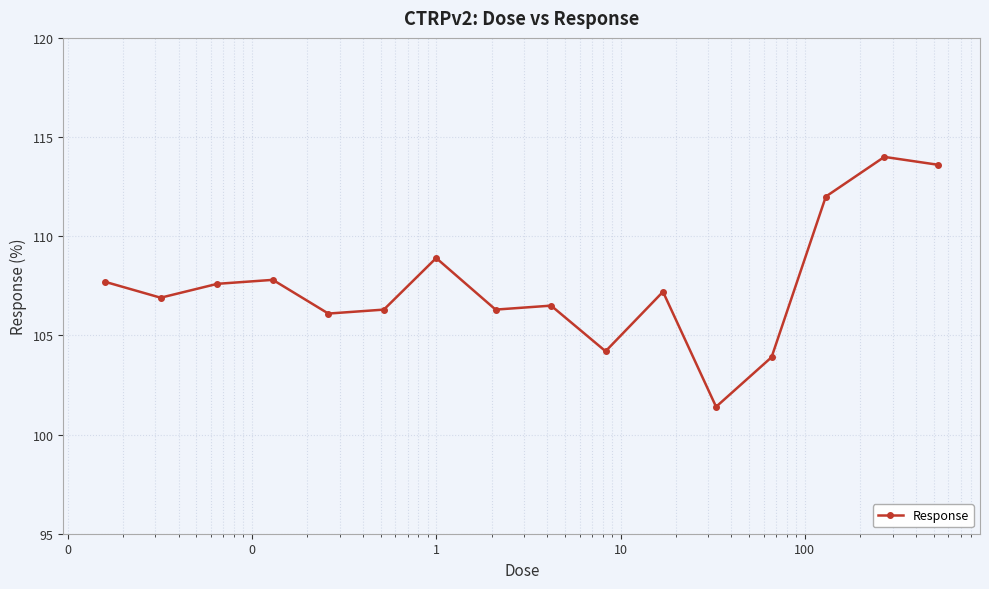

What is the value of the 13th point from the left?

103.9